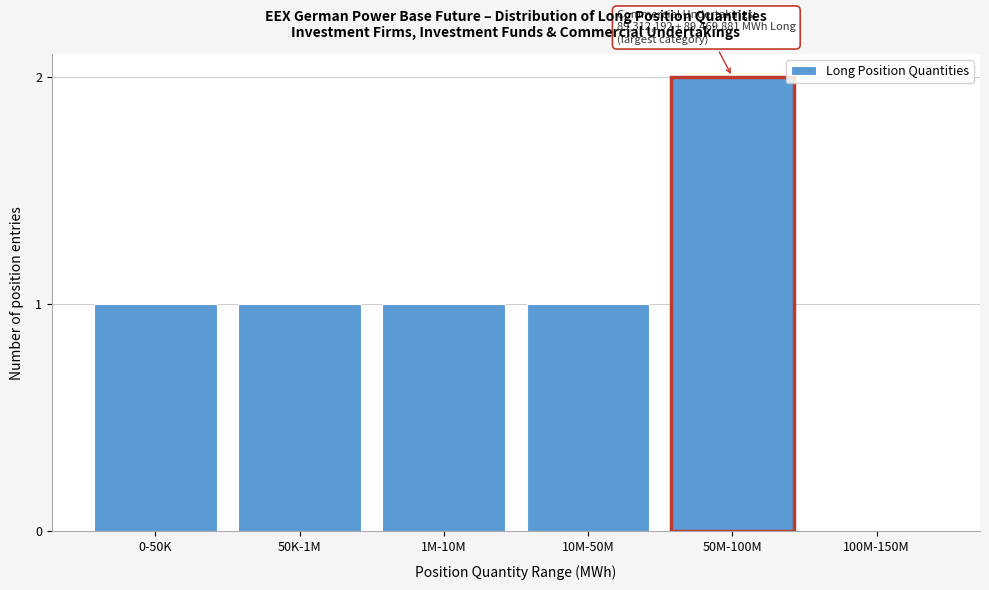

Reading right to left, what are all the values shown in this chart?

100M-150M=0	50M-100M=2	10M-50M=1	1M-10M=1	50K-1M=1	0-50K=1